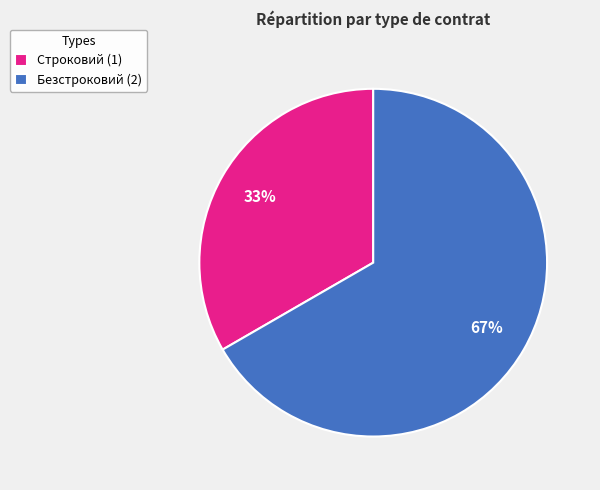

To the nearest percent, what is the combined percentage of Безстроковий and Строковий?

100%